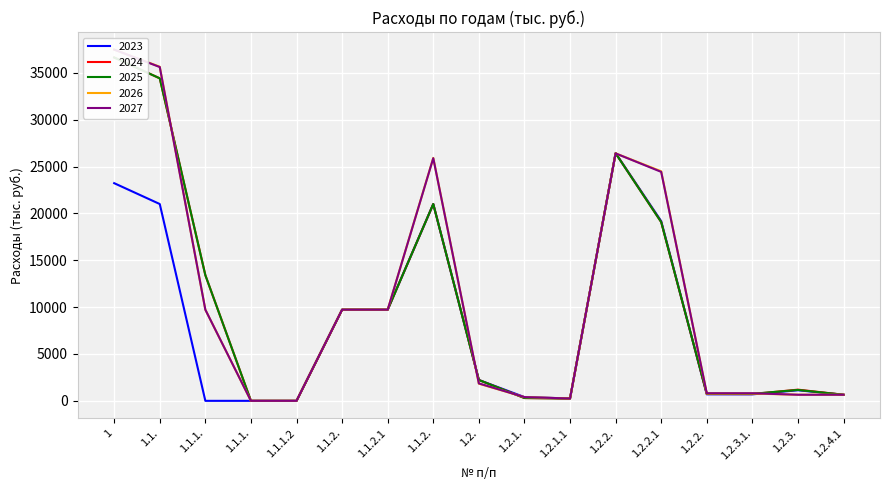

At which label is 2024 closest to 18325?

1.2.2.1